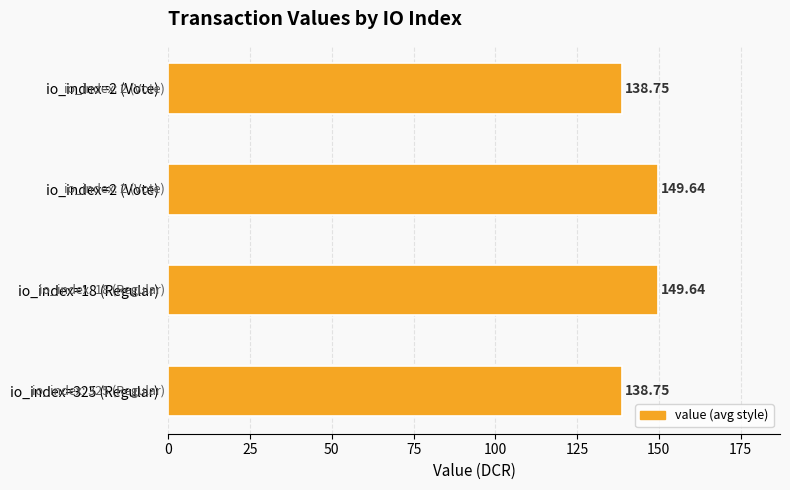

Are the bars horizontal?

Yes